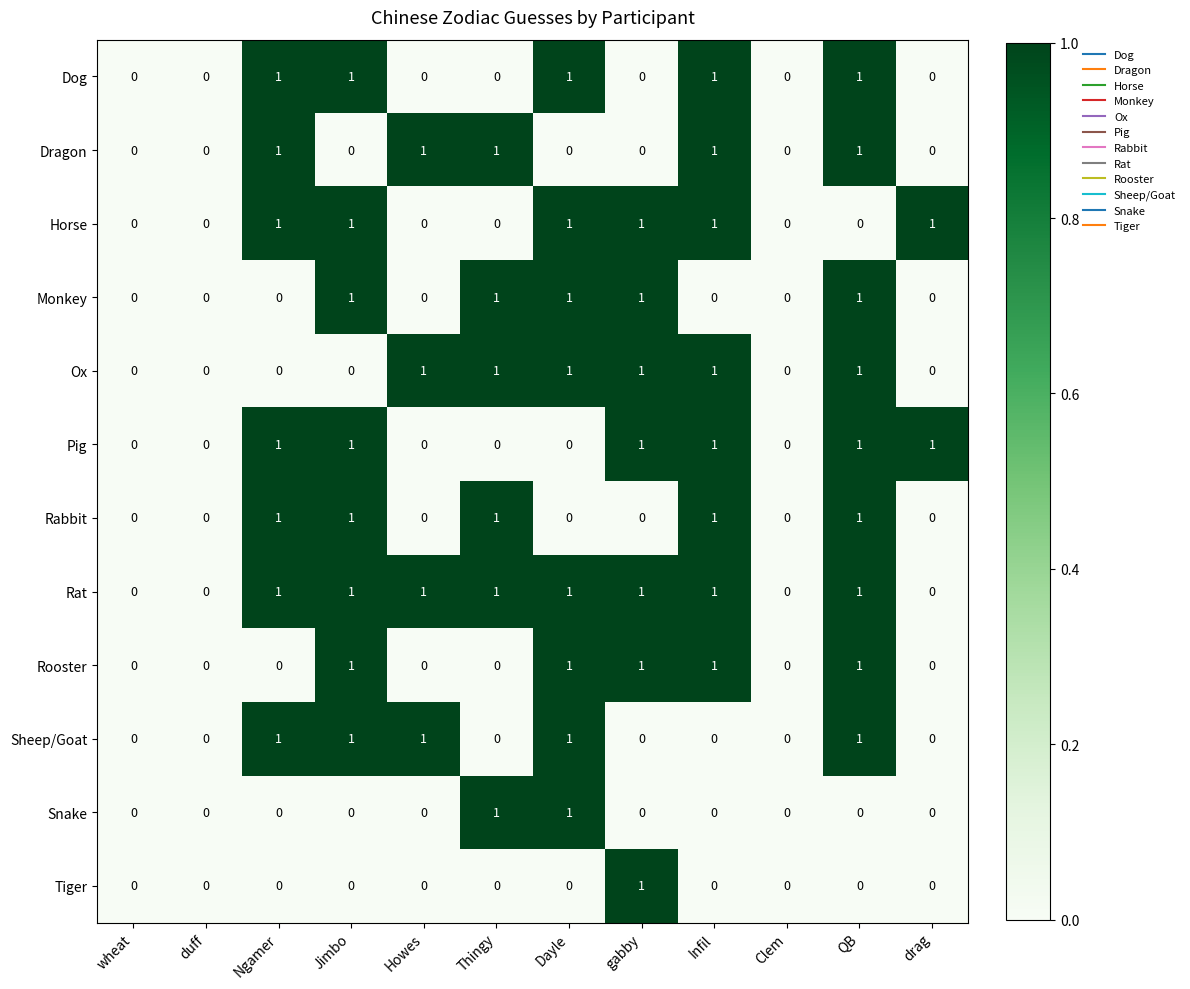

Count the Tiger values in the range 0 to 1.

12